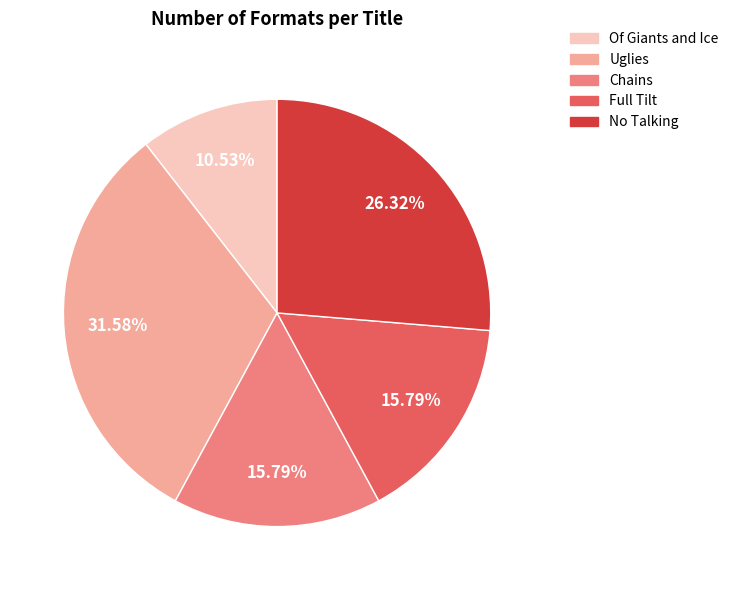

How much of the chart is everything except Of Giants and Ice?

89.5%